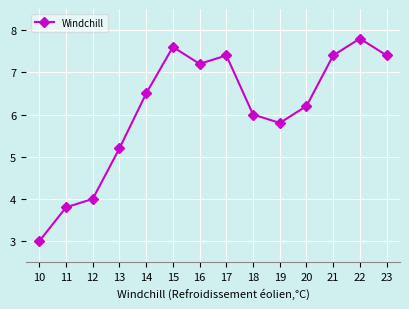

Approximately how many times larger is the value at 20 compared to 16?

0.9